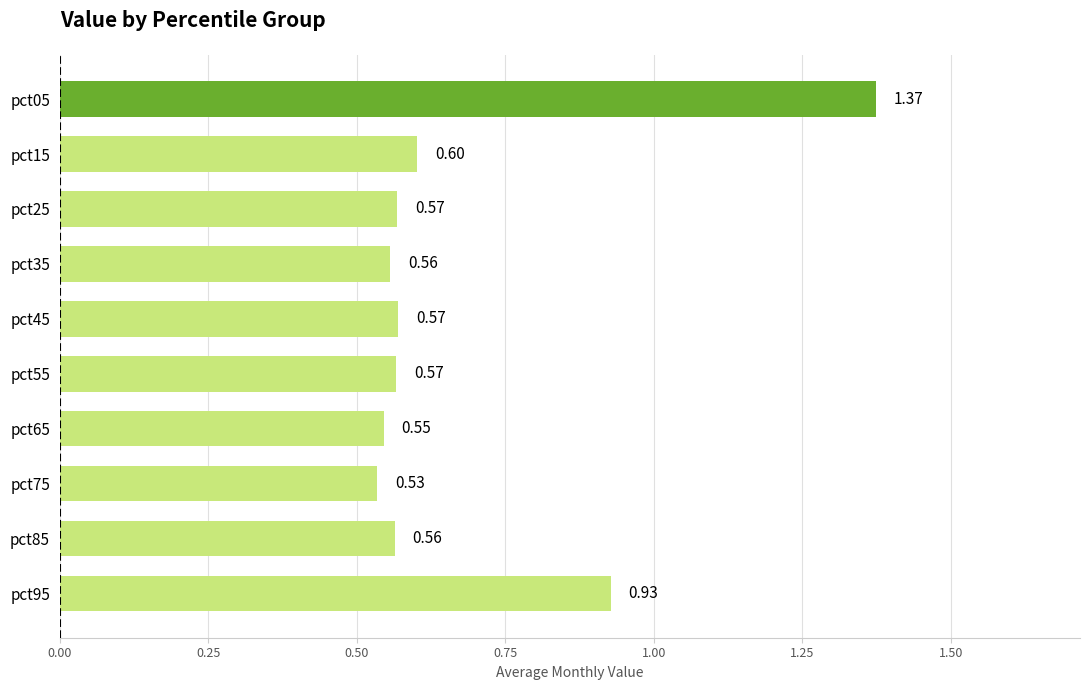

Between pct65 and pct95, which is larger?

pct95